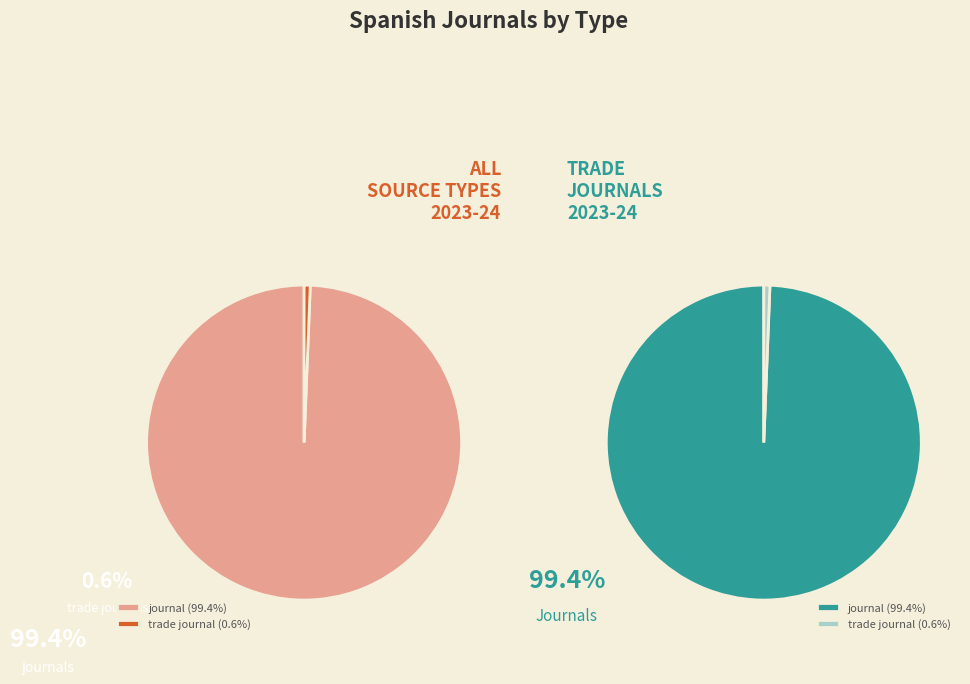

Which slice is the largest?

journal